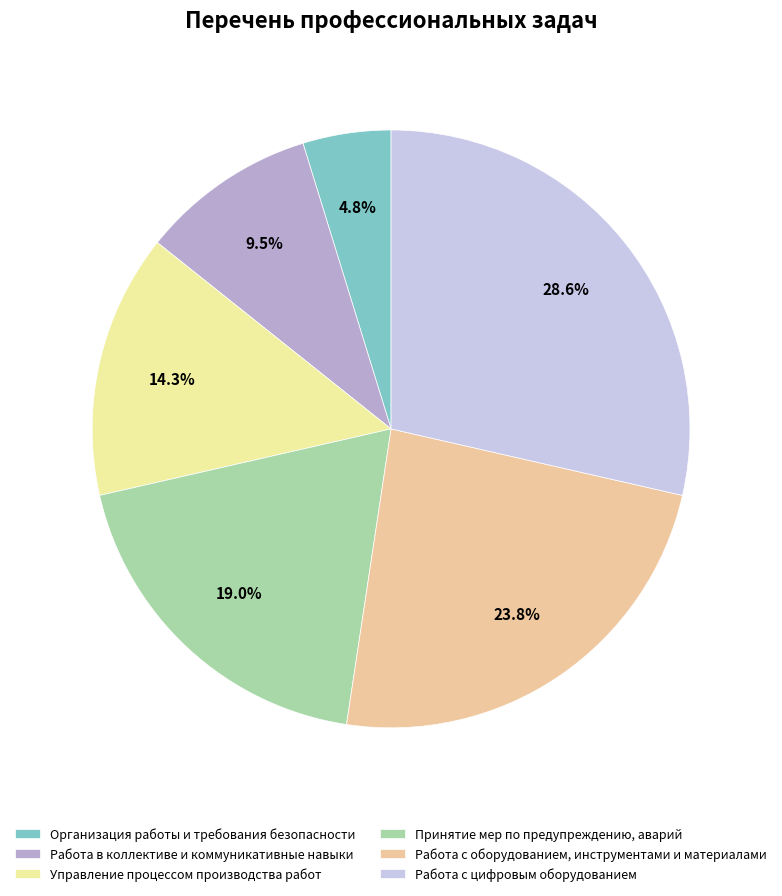

Which has a higher value, Организация работы и требования безопасности or Работа с цифровым оборудованием?

Работа с цифровым оборудованием